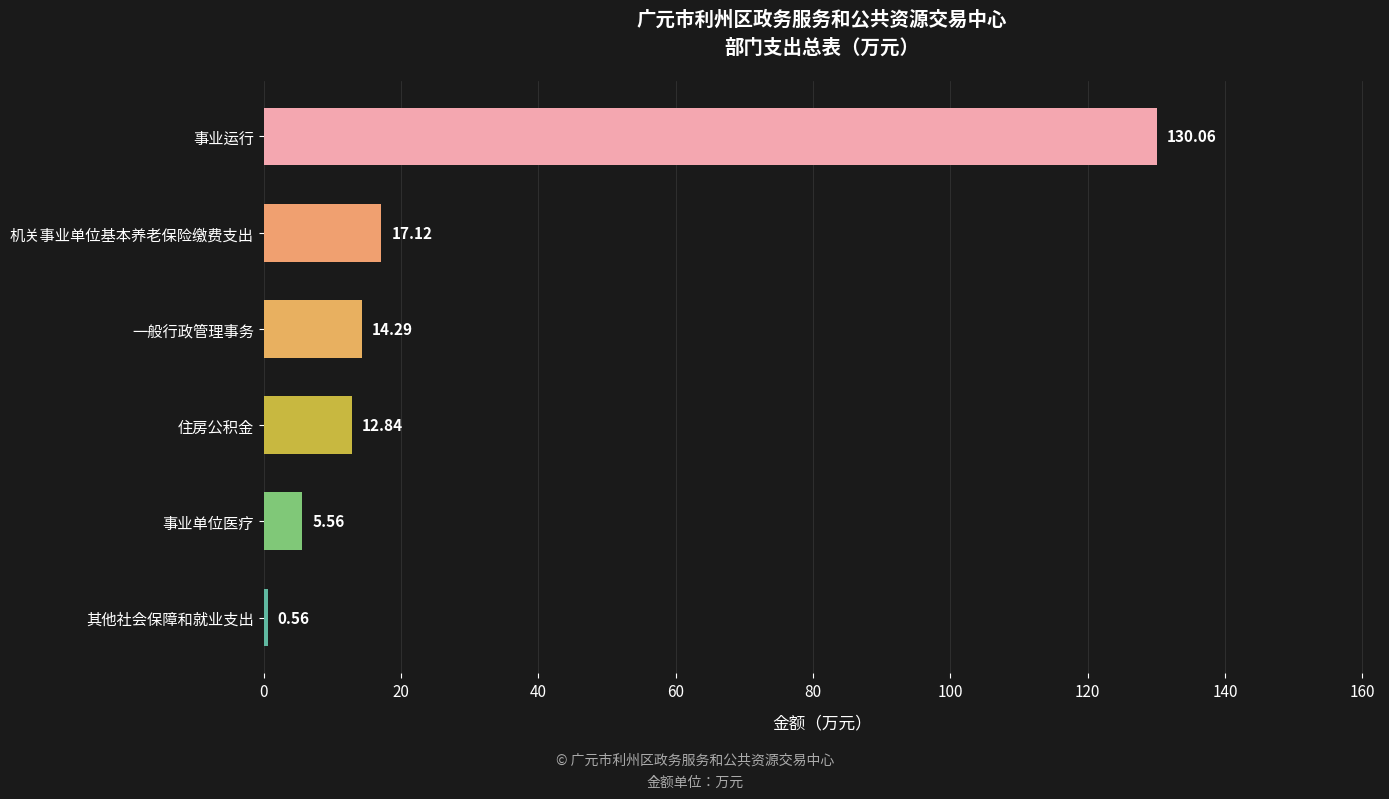

Does the chart contain any negative values?

No